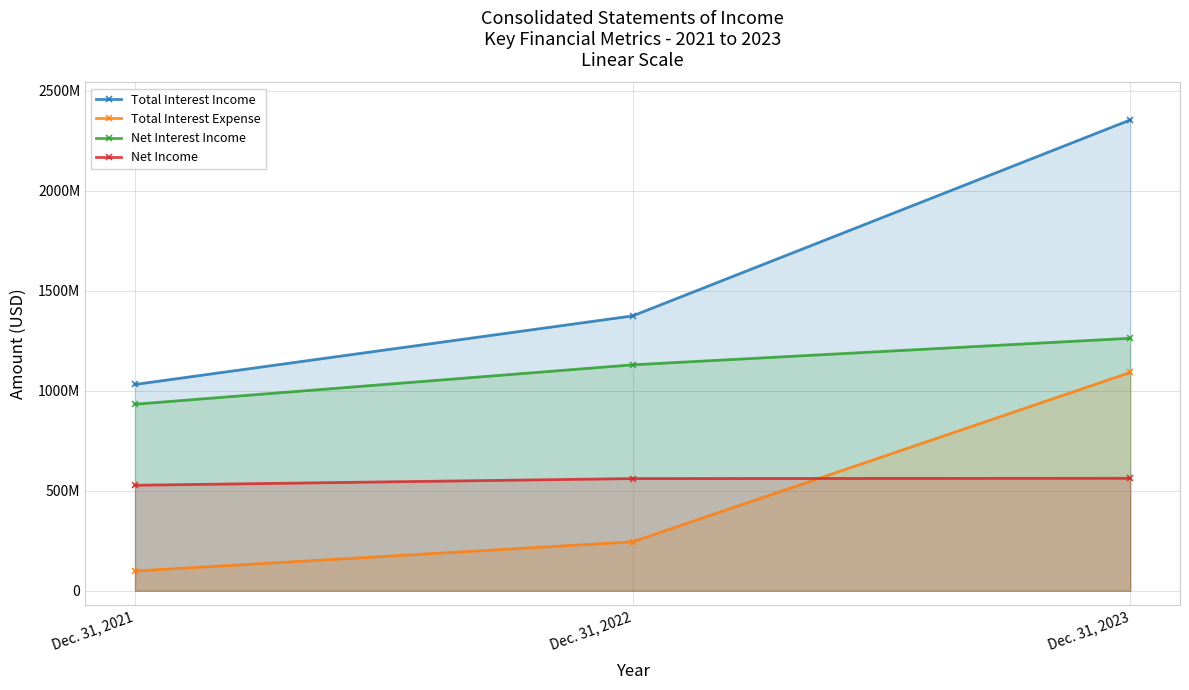

At which category does the chart reach its peak across all series?

Dec. 31, 2023